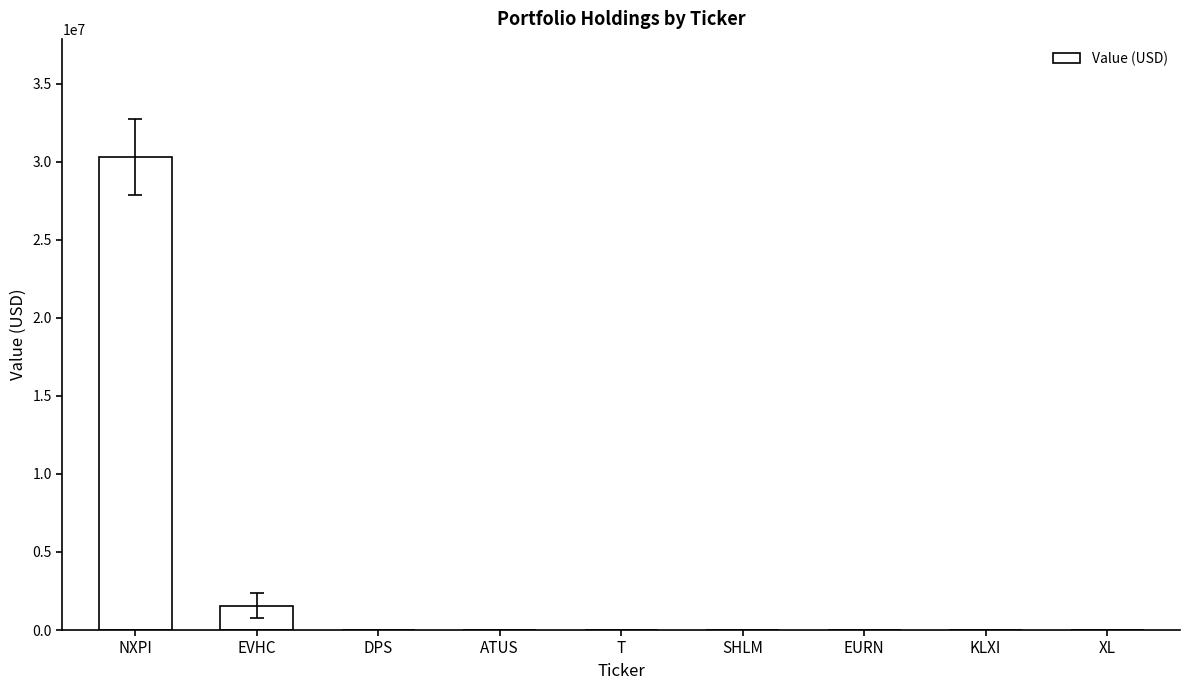

Are the bars horizontal?

No